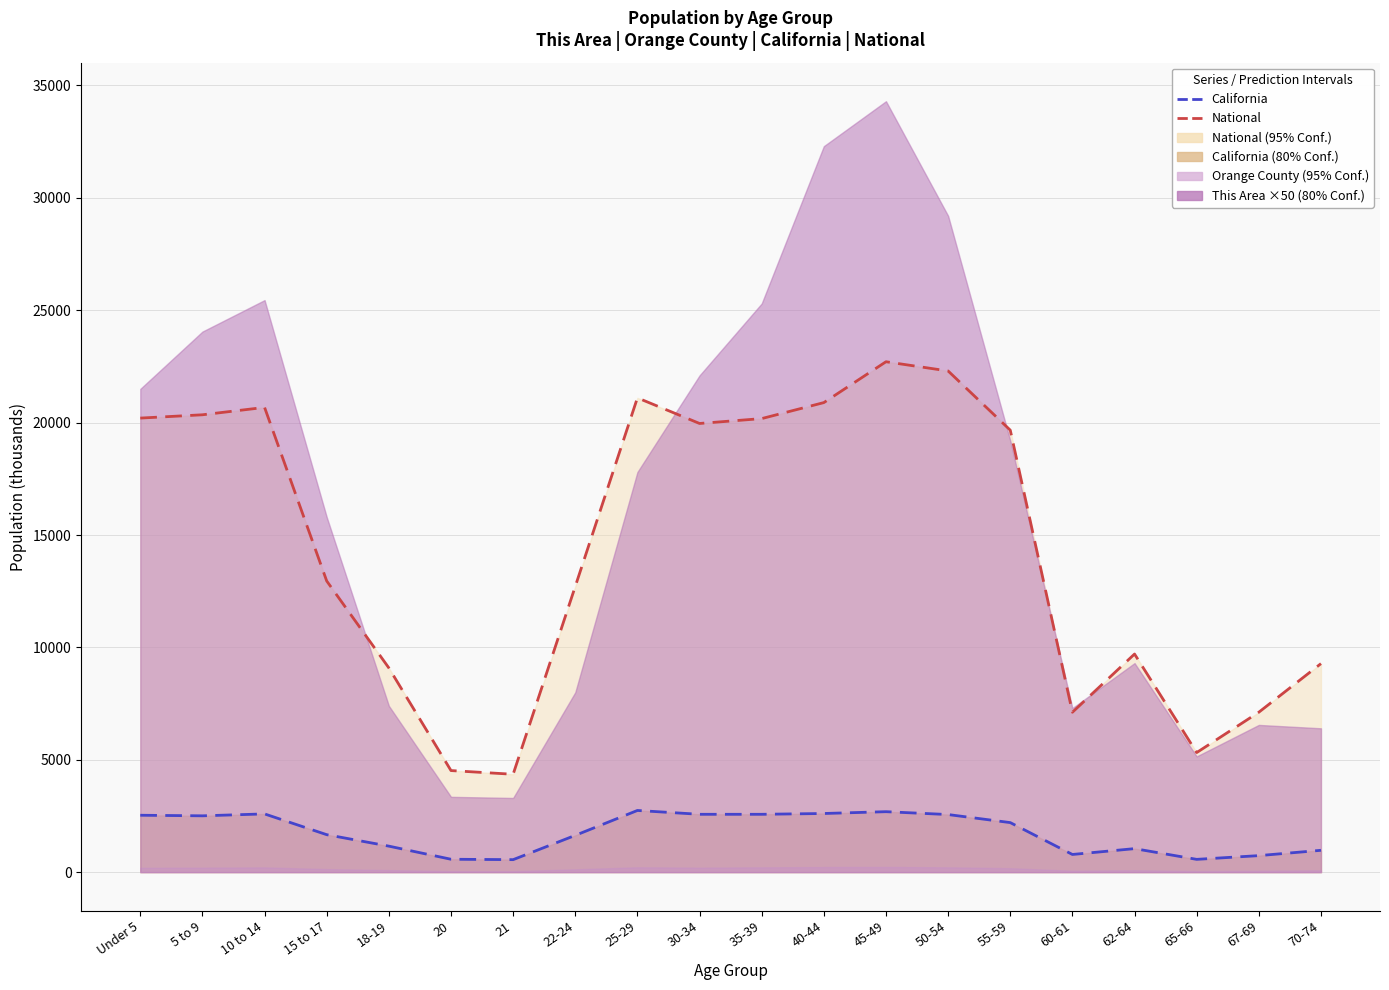

Is the value of California at 5 to 9 greater than the value of National at 20?

No